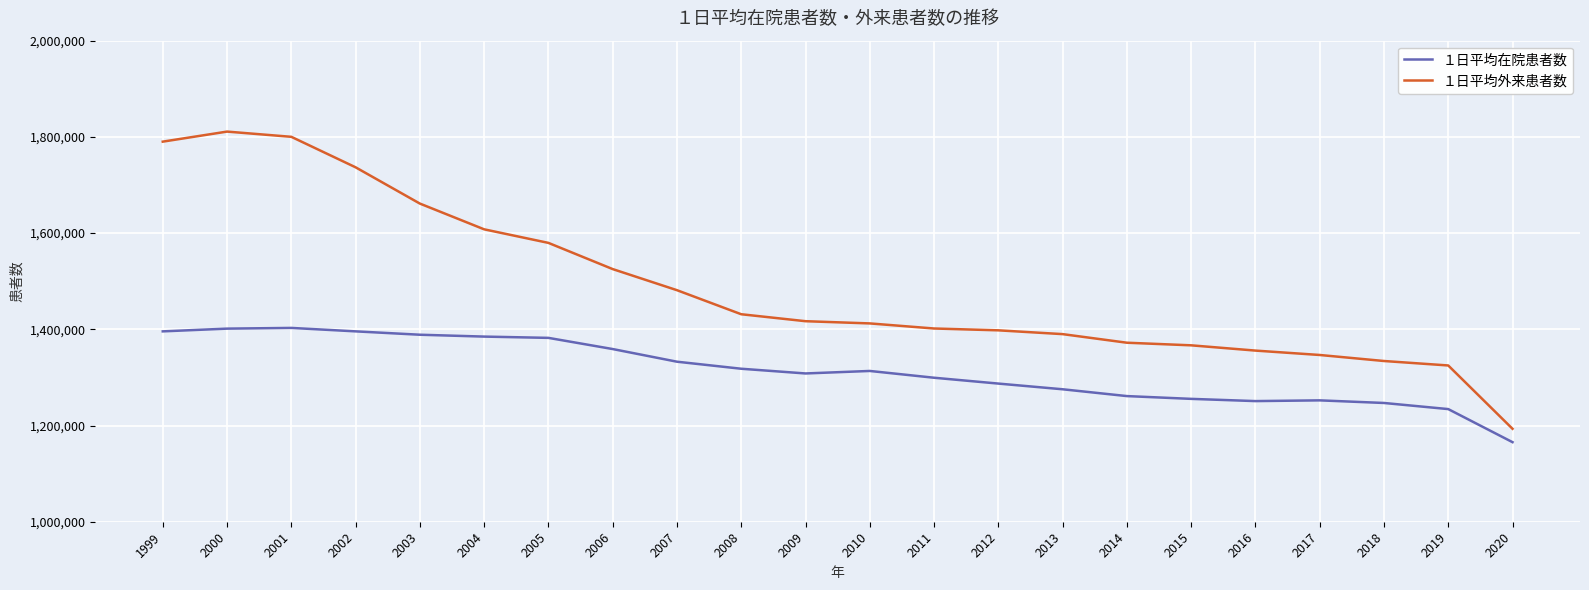

Read the １日平均在院患者数 value at 2010, to the nearest 10.

1313420